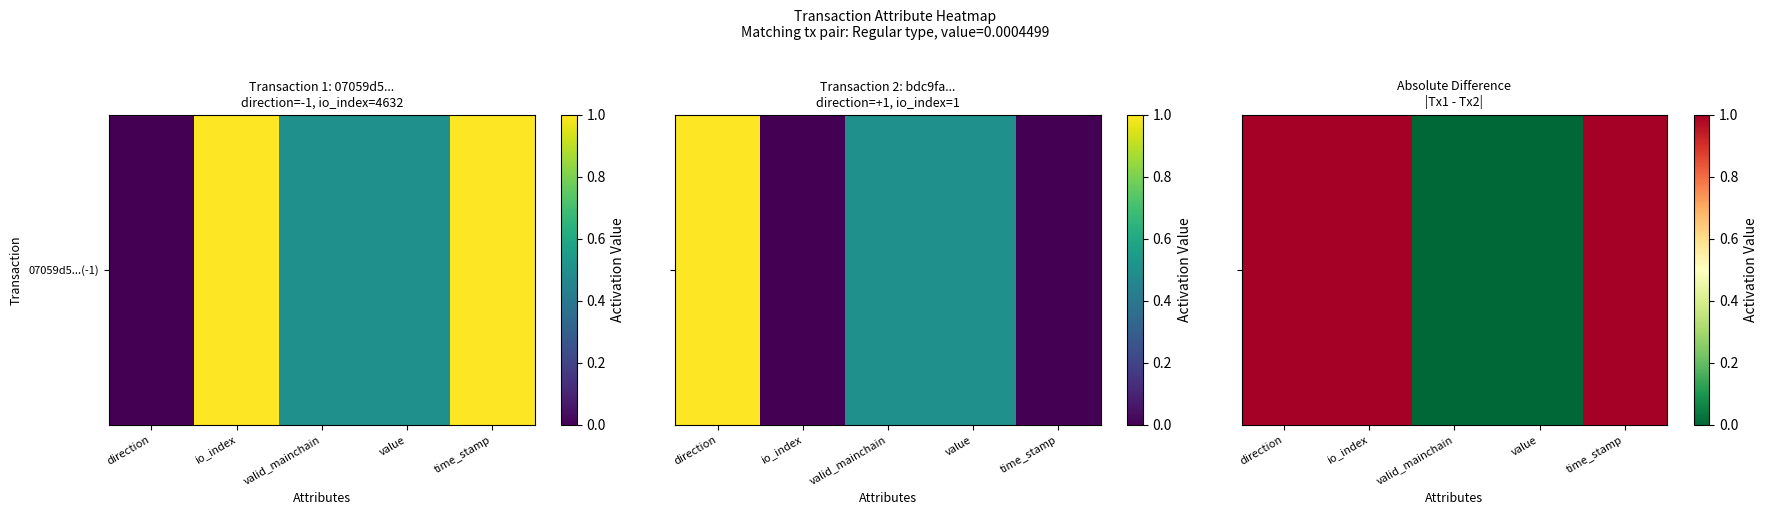

Reading left to right, extract all data points from this chart.

1	1	0	0	1